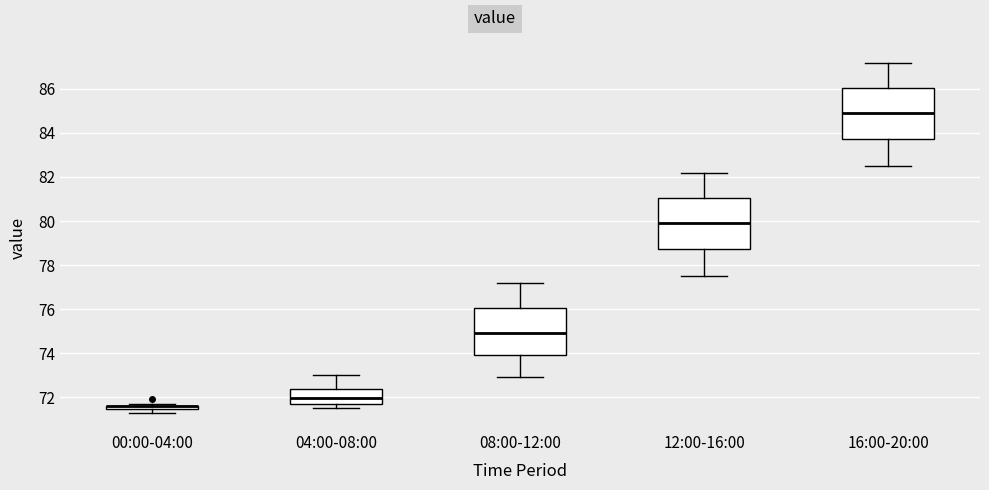

Where is the lower edge of the box for 04:00-08:00 on the y-axis? The values are not printed on the chart, so give them approximately, as read against the axis.

71.8